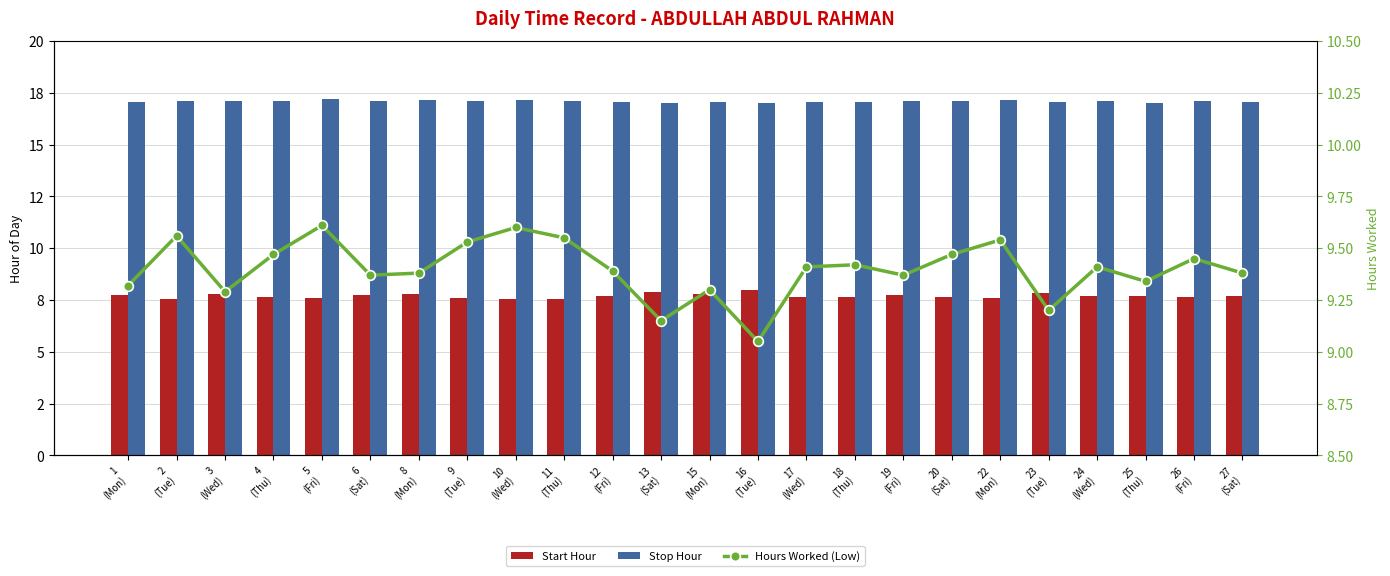

How many groups of bars are there?

24